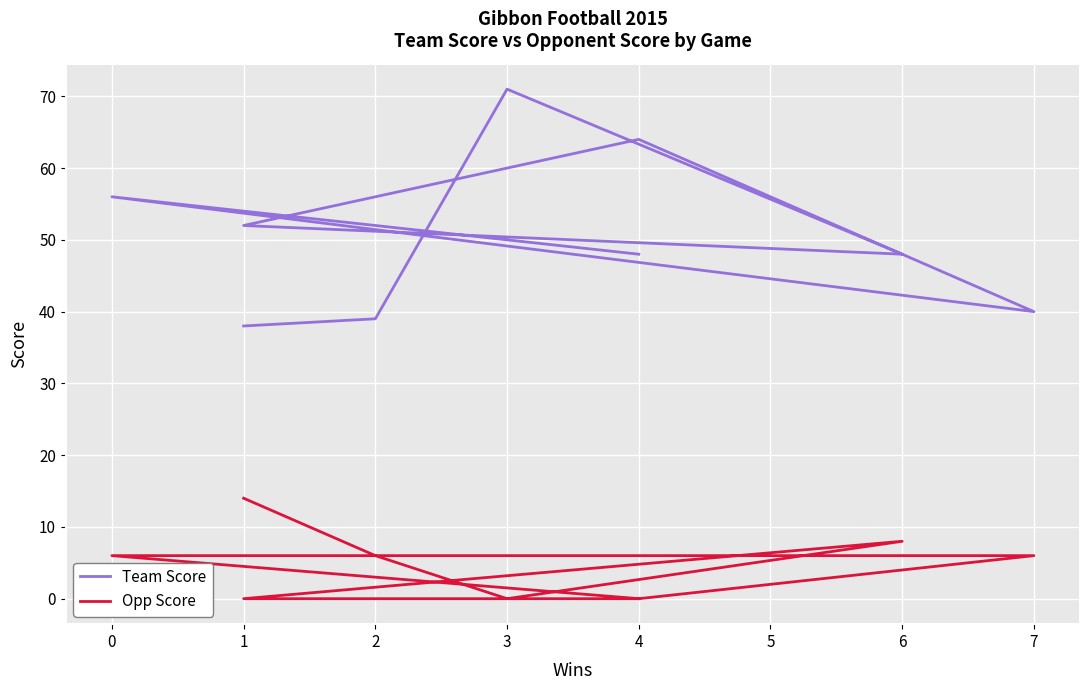

Is the value of Opp Score at 6 greater than the value of Team Score at 4?

No